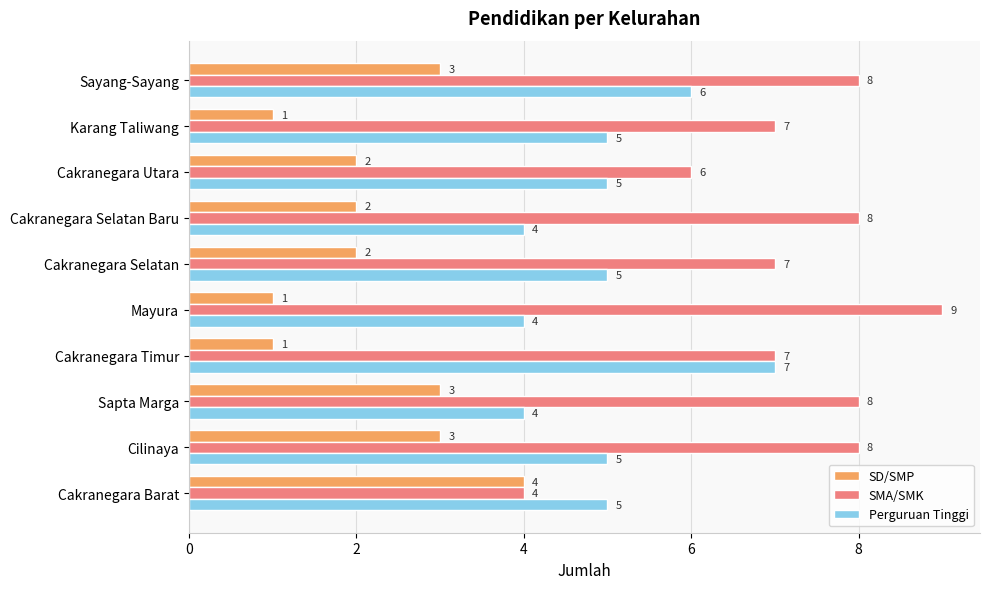

Count the Perguruan Tinggi values in the range 4 to 5.

8